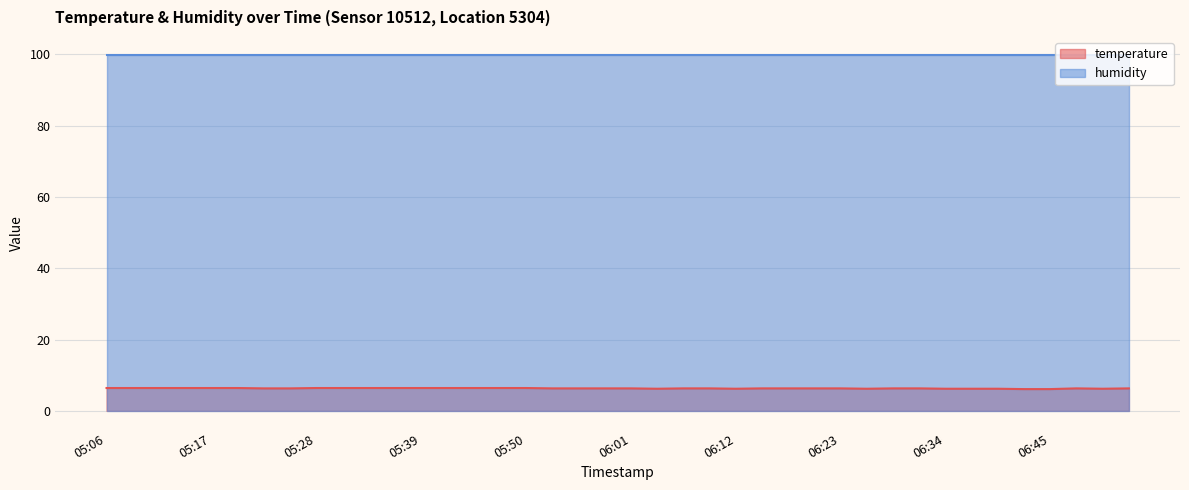

The value at 05:25 is 2.7. True or false?

False